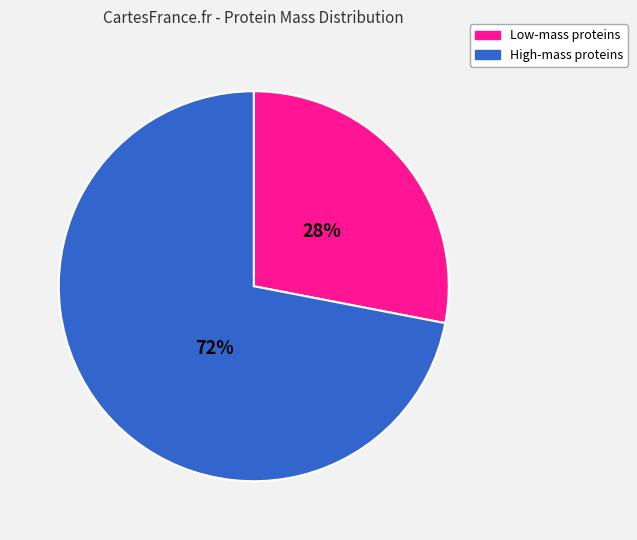

Between High-mass proteins and Low-mass proteins, which is larger?

High-mass proteins